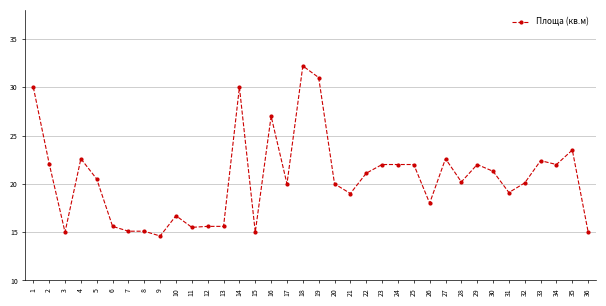

True or false: there are more than 0 points higher than both neighbors.

True